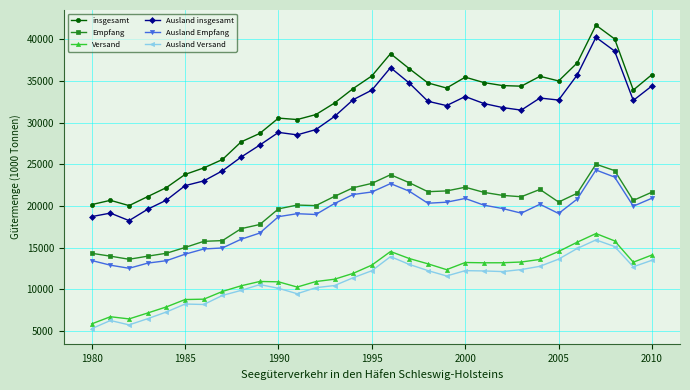

What is the greatest value displayed?

41718.0